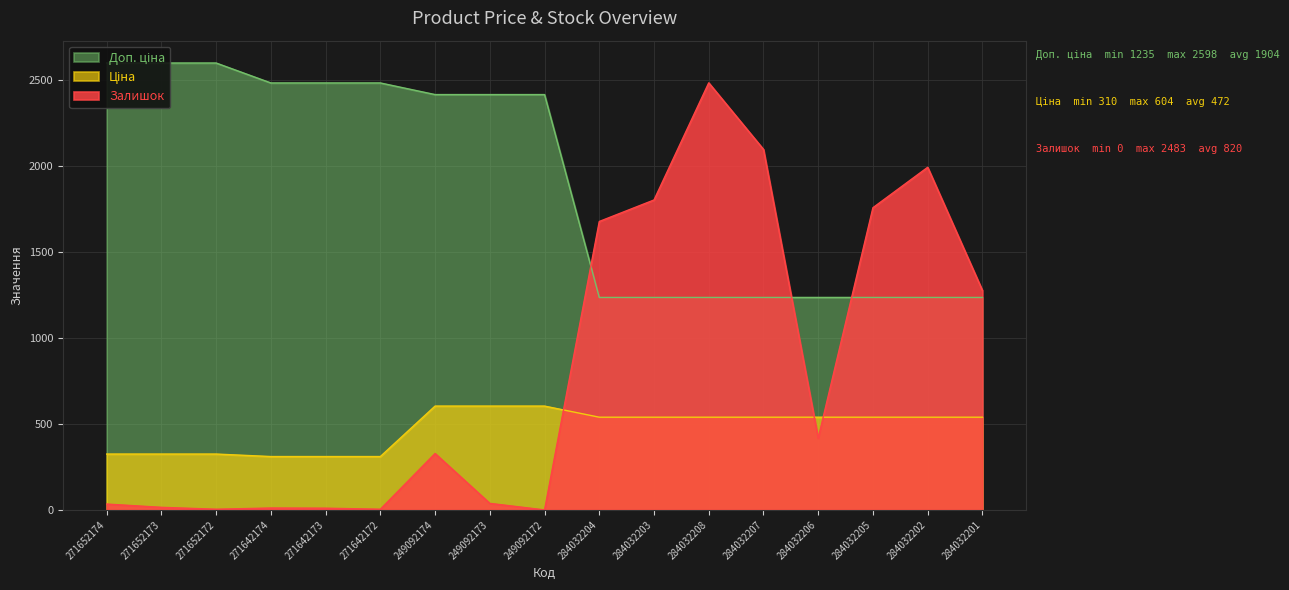

True or false: Ціна and Доп. ціна cross at least once.

False